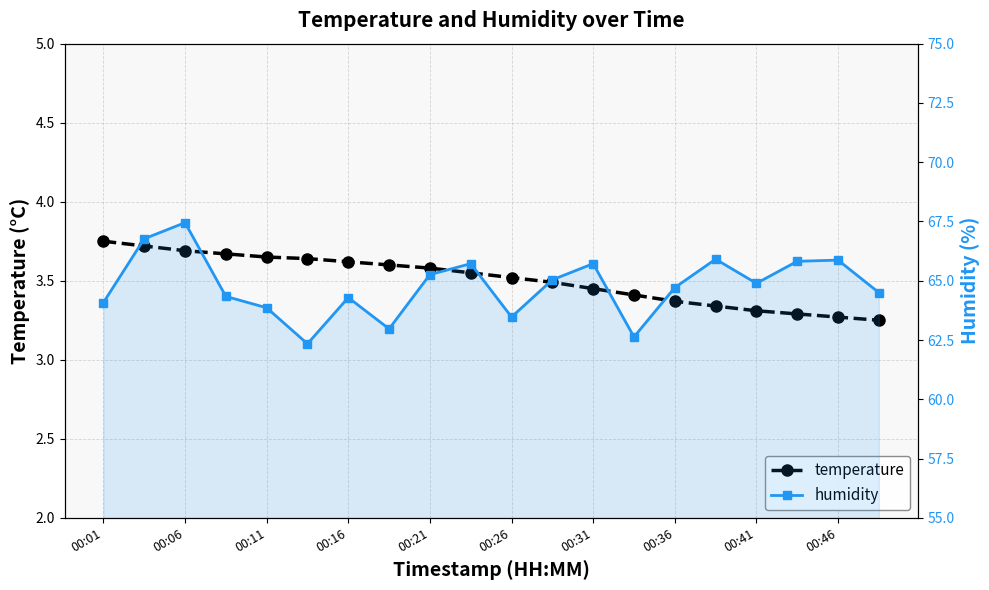

Is the value of humidity at 00:06 greater than the value of temperature at 17?

Yes